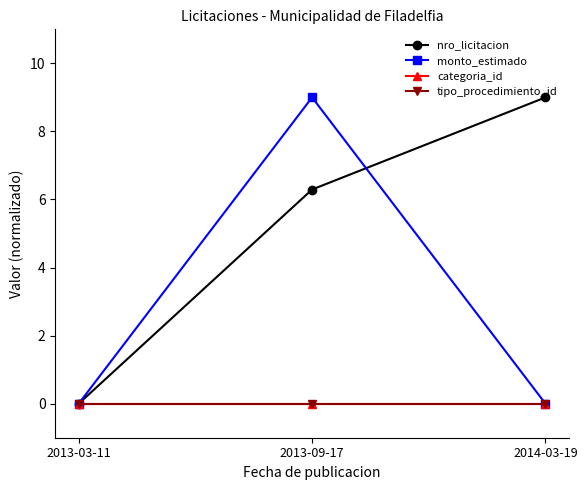

What is the total value across all series at 2013-09-17?

15.3